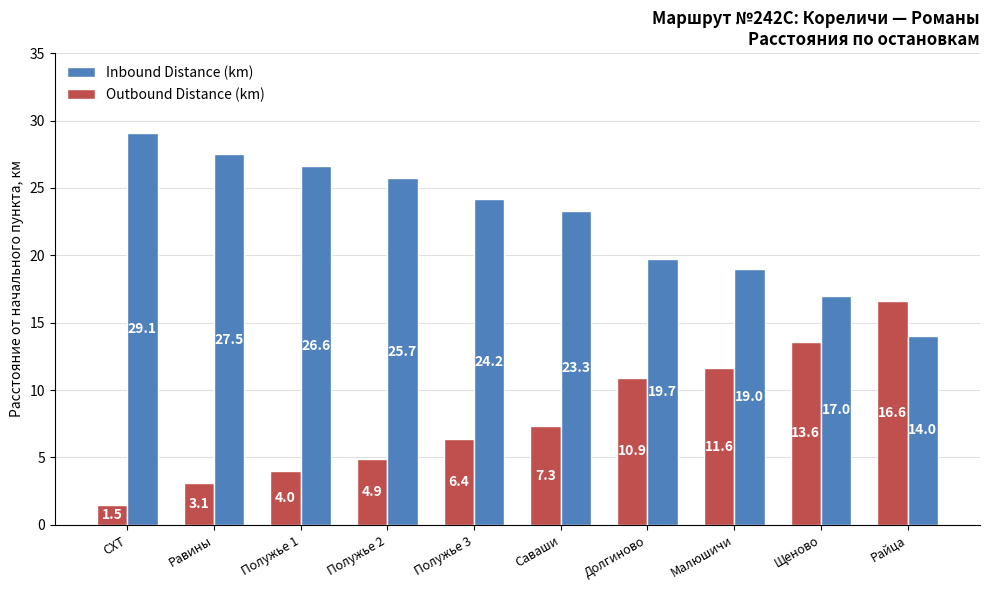

Which series has the largest total across all categories?

Inbound Distance (km)